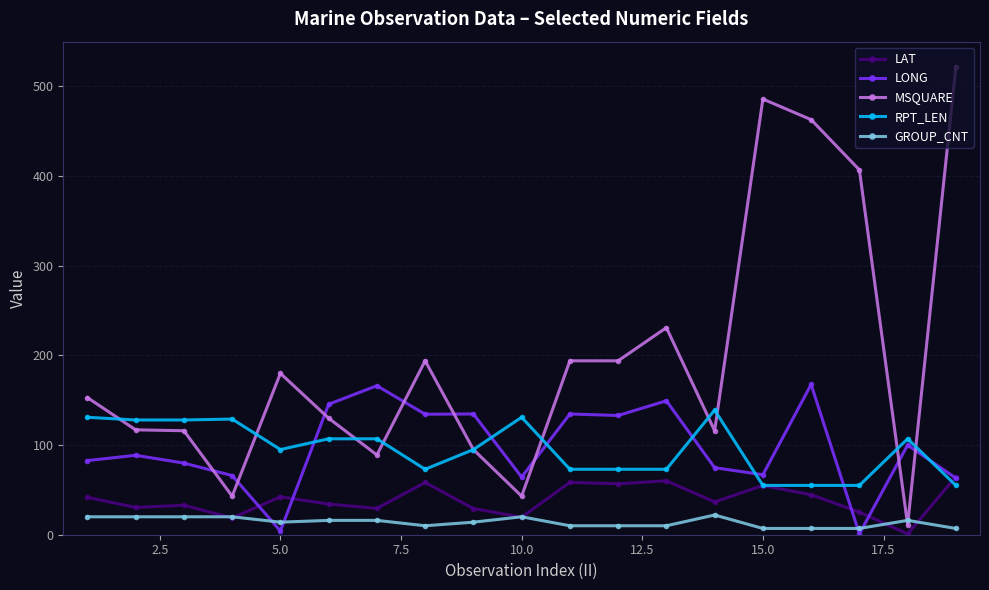

What is the average value of the GROUP_CNT series?

14.0